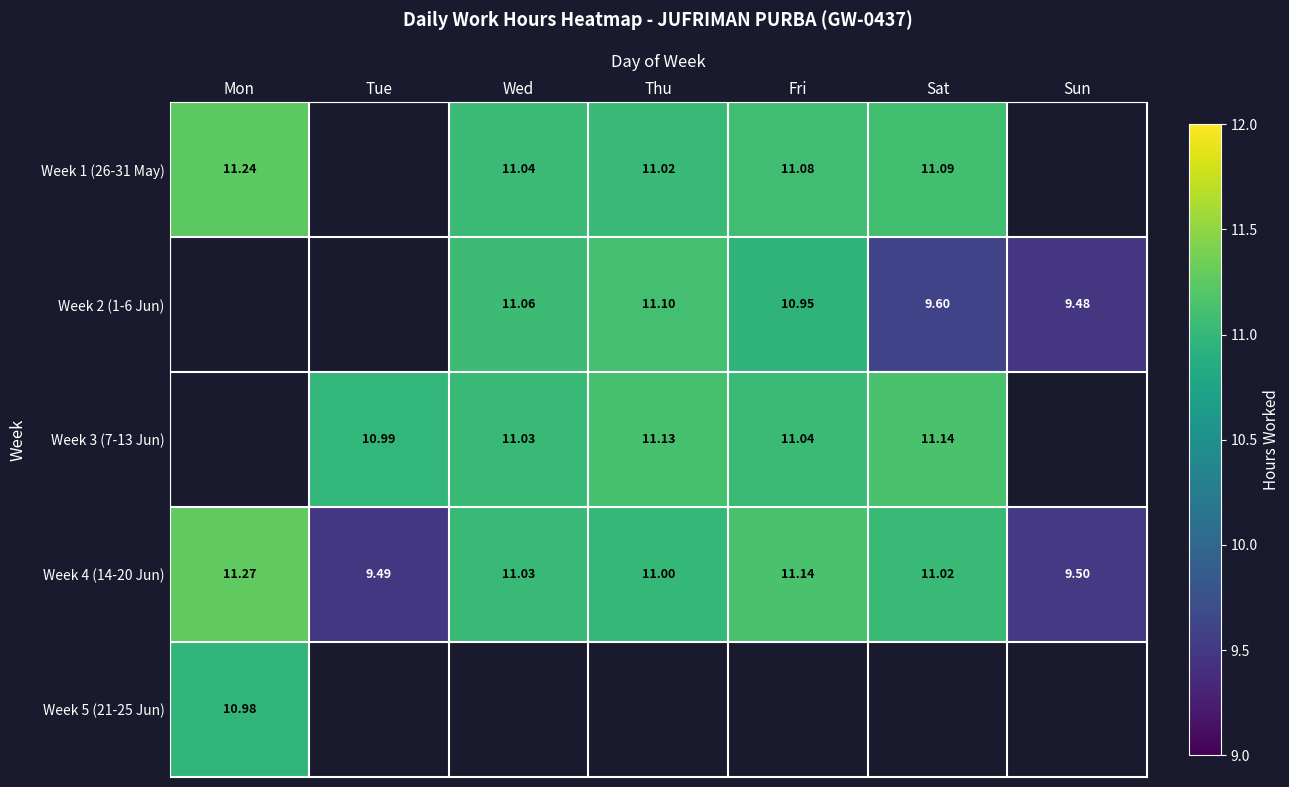

Is the value of Week 4 (14-20 Jun) at Mon greater than the value of Week 1 (26-31 May) at Sat?

Yes